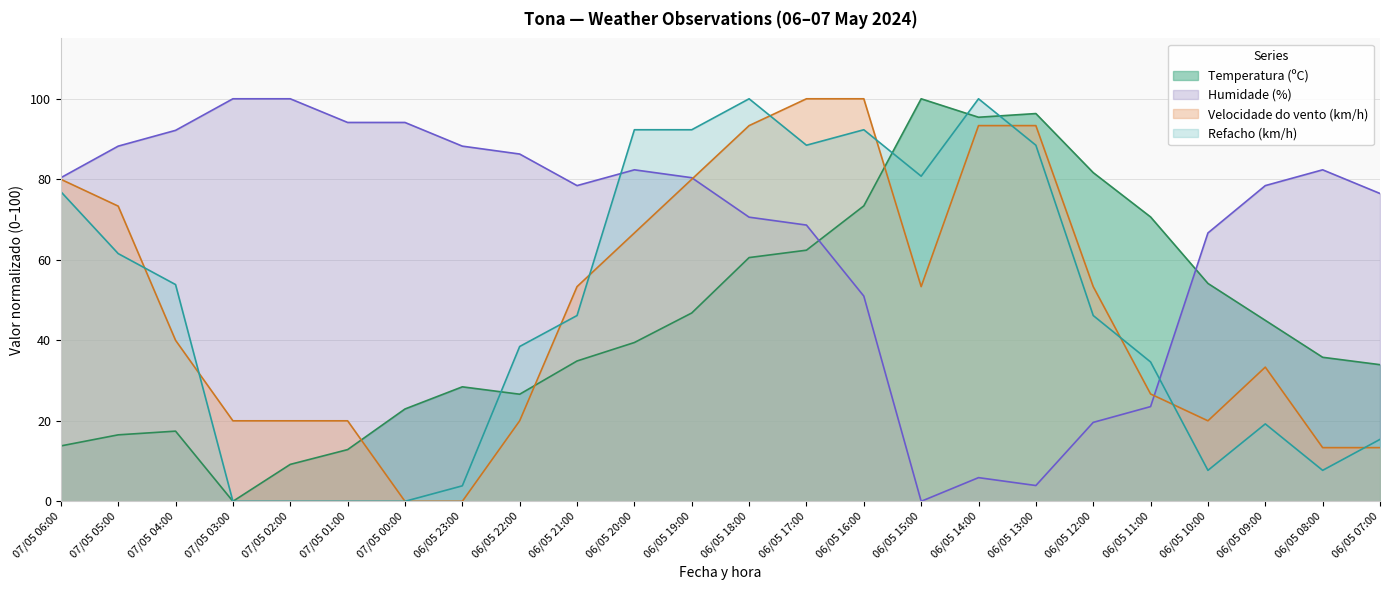

Where is Humidade (%) nearest to the value 50?

06/05 16:00